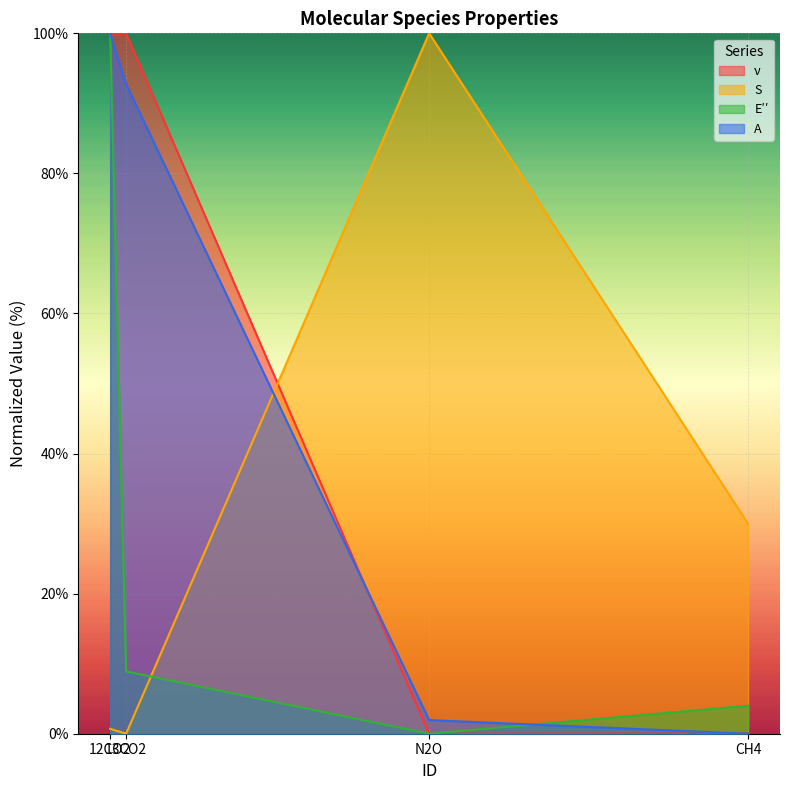

How many lines are shown in the chart?

4